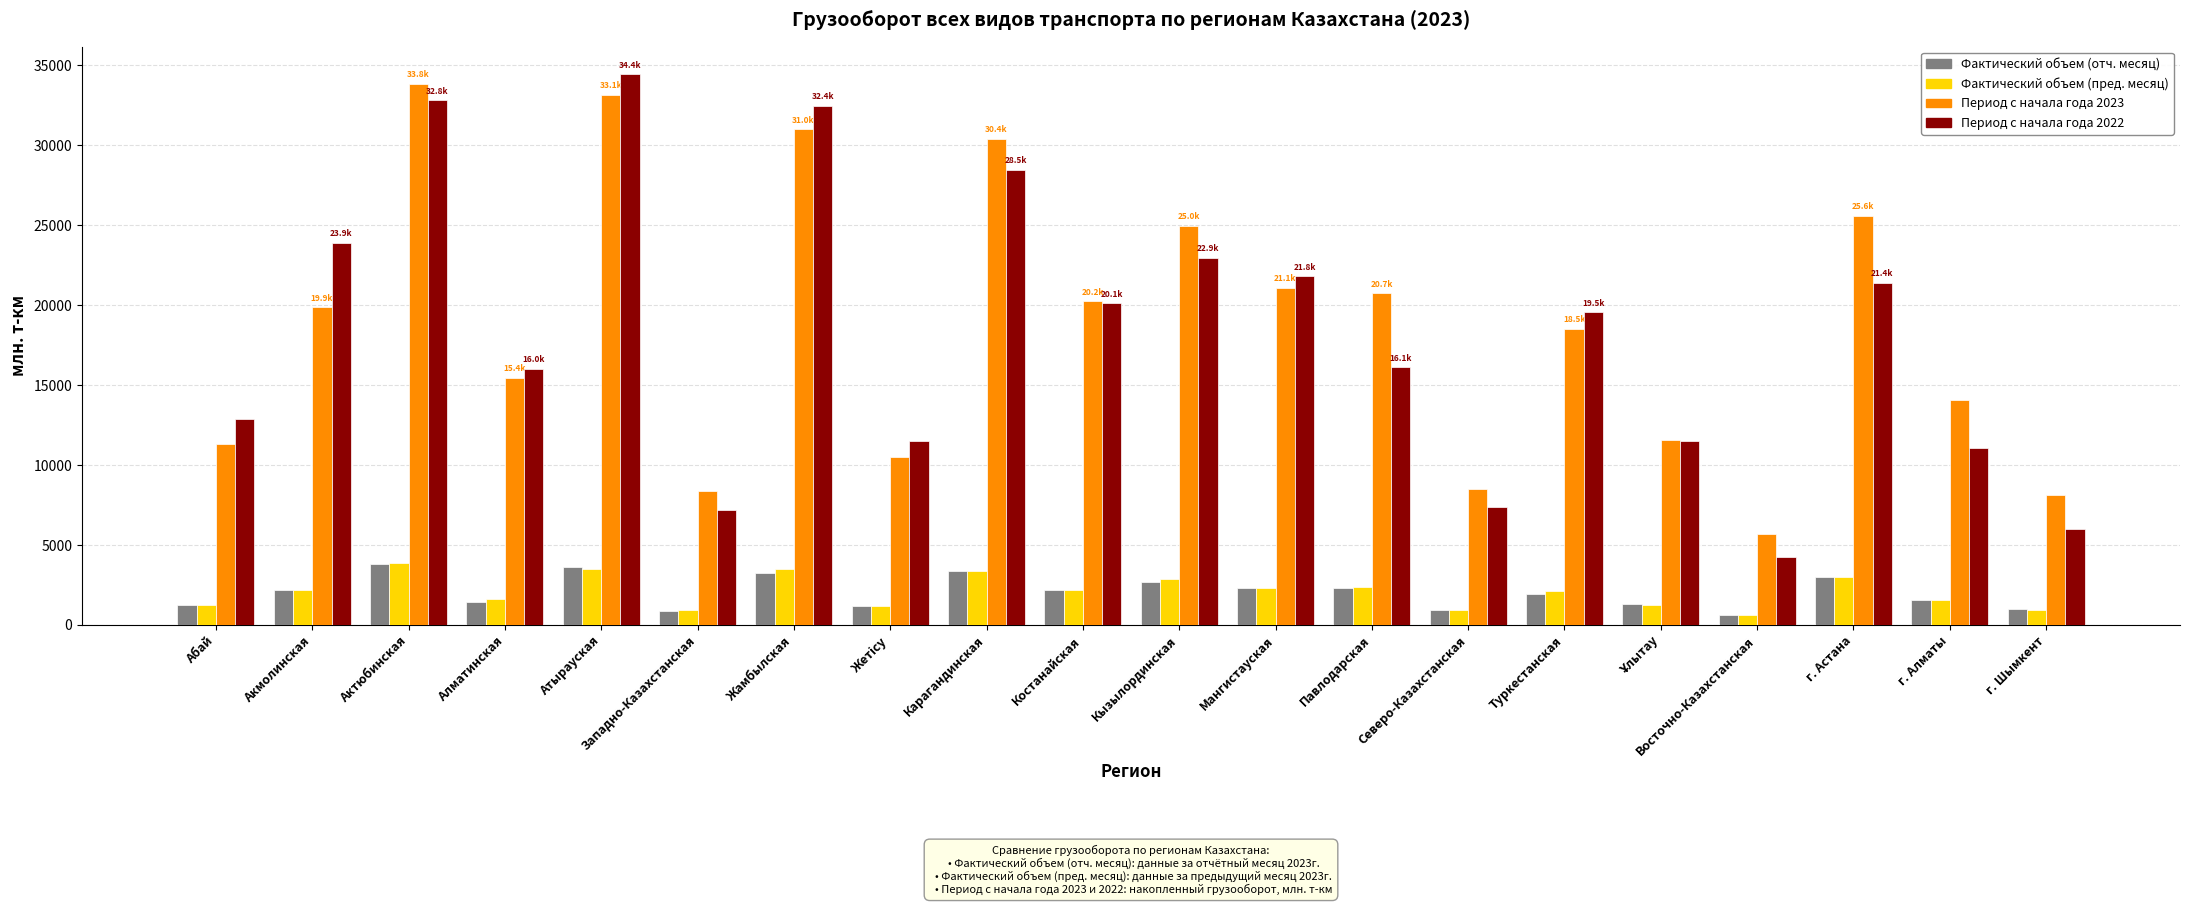

What is the difference between the second highest and second lowest values in the Фактический объем (пред. месяц) series?

2577.5